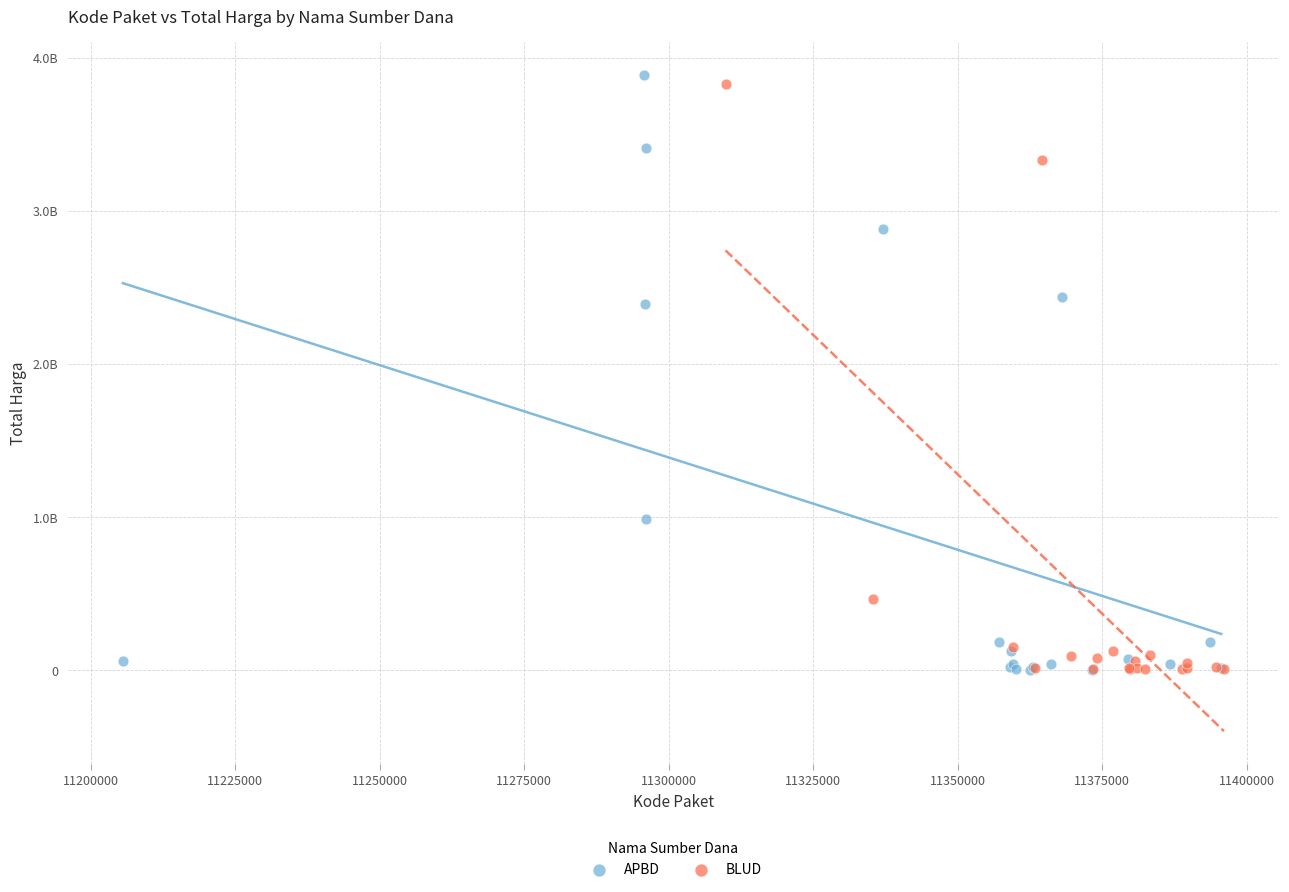

Which series has the widest spread of Y values?

APBD